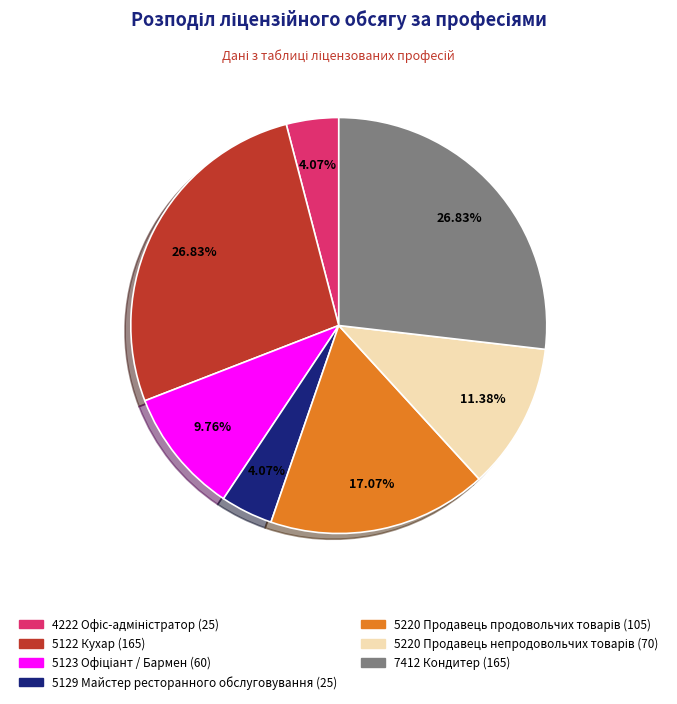

How many slices are in this pie chart?

7